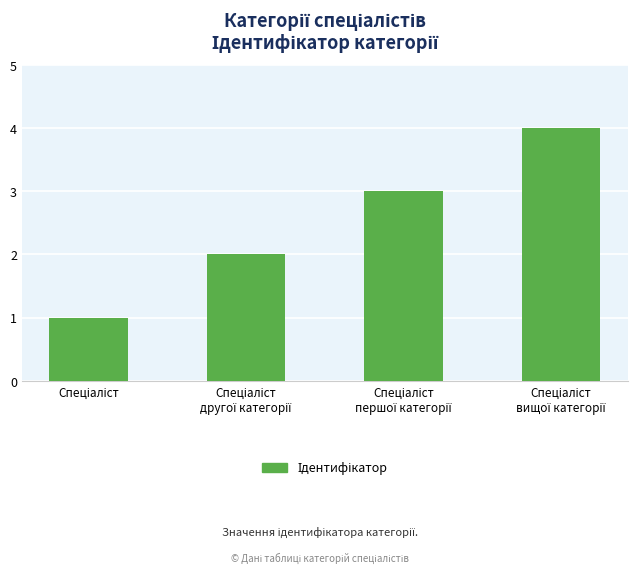

What is the greatest value displayed?

4